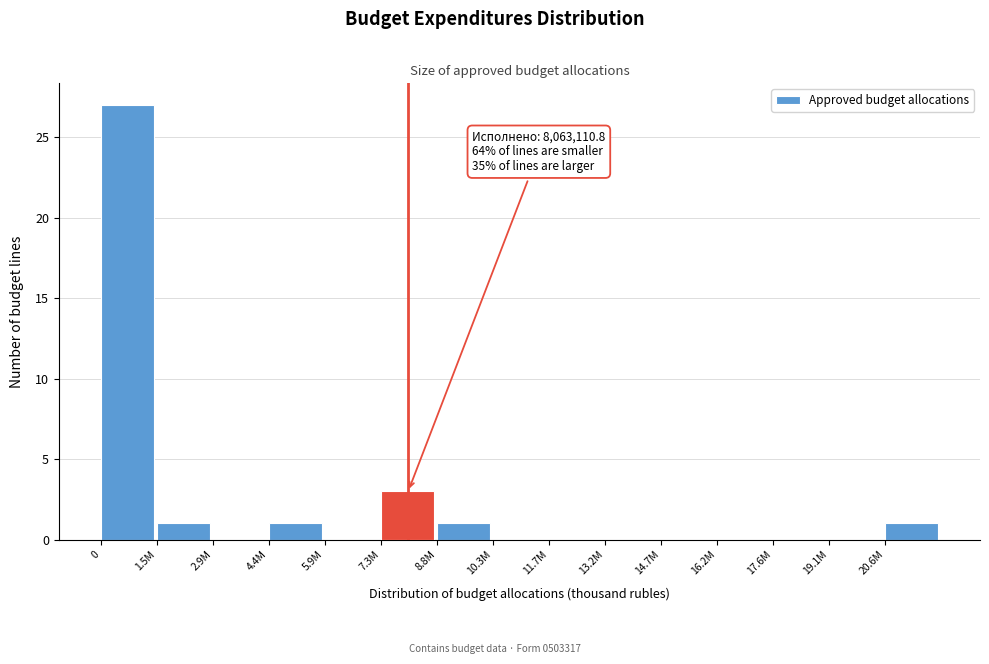

Reading right to left, what are all the values shown in this chart?

20.6M=1	19.1M=0	17.6M=0	16.2M=0	14.7M=0	13.2M=0	11.7M=0	10.3M=0	8.8M=1	7.3M=3	5.9M=0	4.4M=1	2.9M=0	1.5M=1	0=27